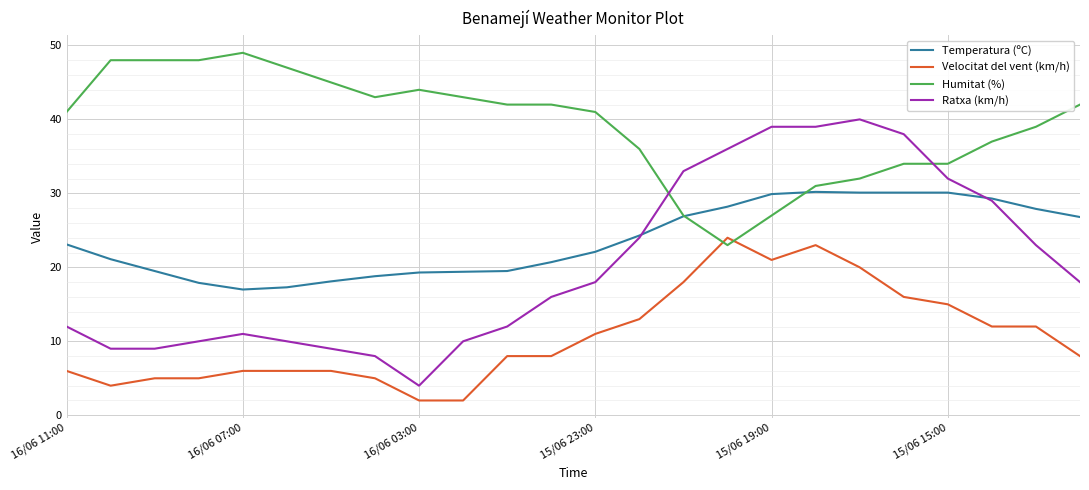

Which series has the largest total across all categories?

Humitat (%)